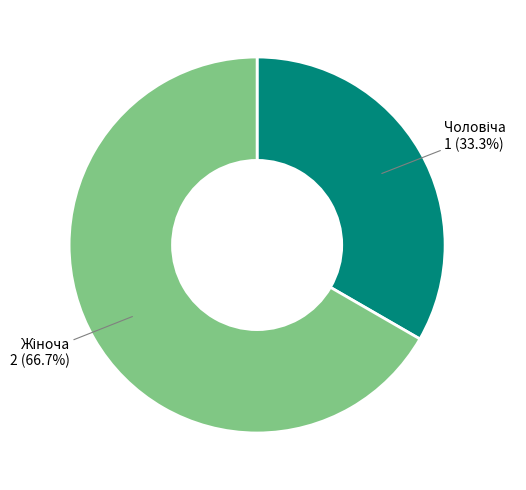

Is there any slice that represents more than half of the pie?

Yes